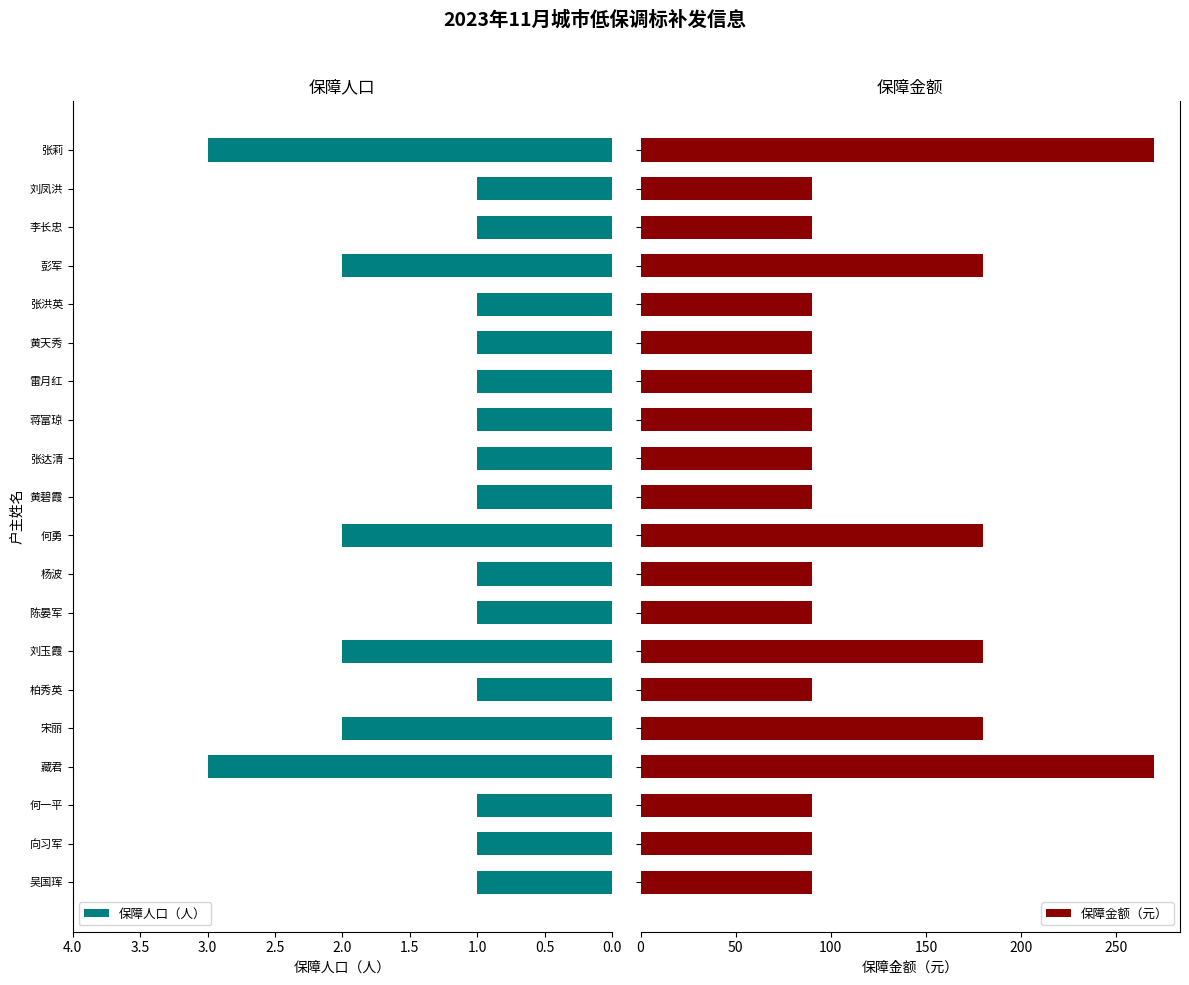

List the series in order of their peak value, highest first.

保障金额（元）, 保障人口（人）